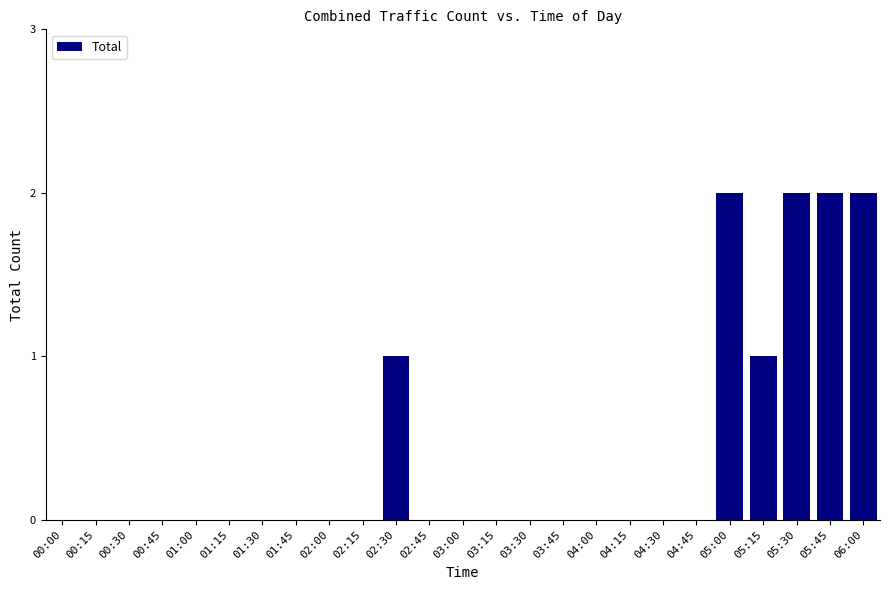

What is the change in value from 04:30 to 05:00?

+2